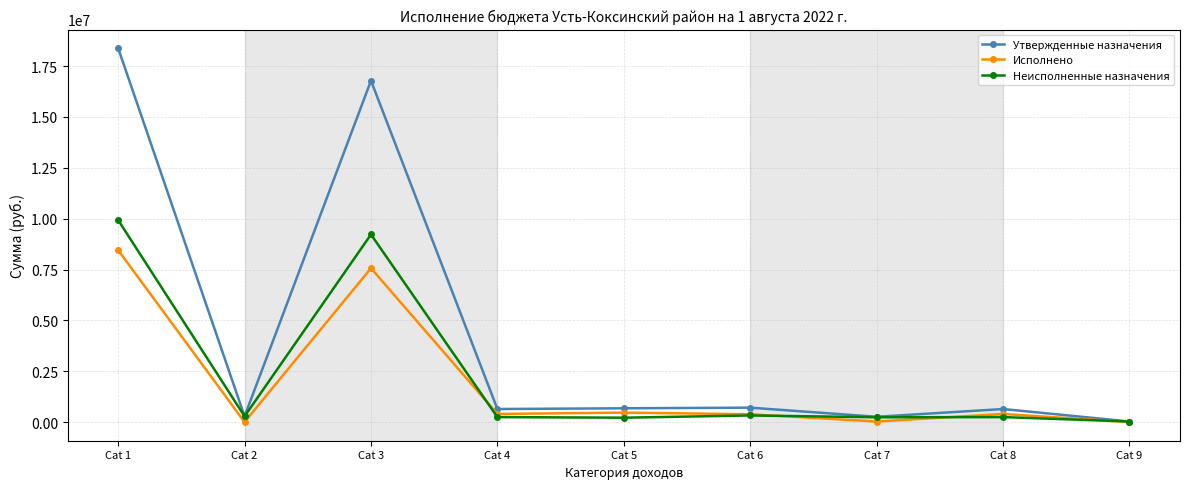

What is the average value of the Утвержденные назначения series?

4265923.8